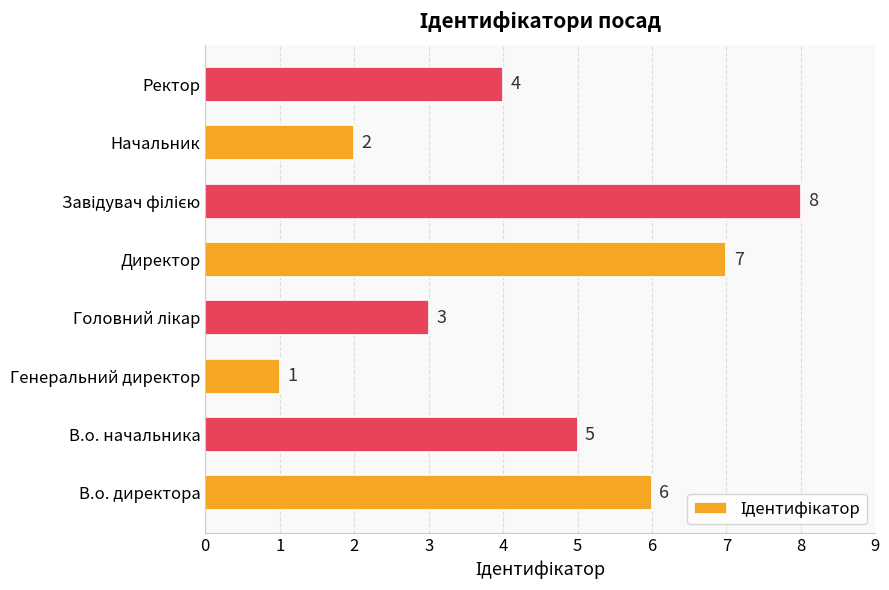

How many values are between 3 and 7?

5